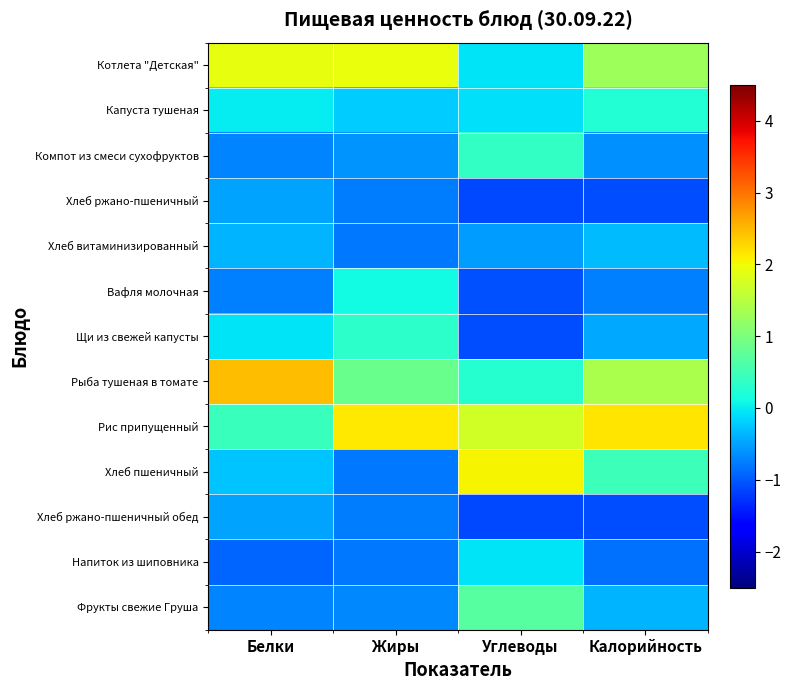

Between Углеводы and Жиры, which is larger?

Жиры